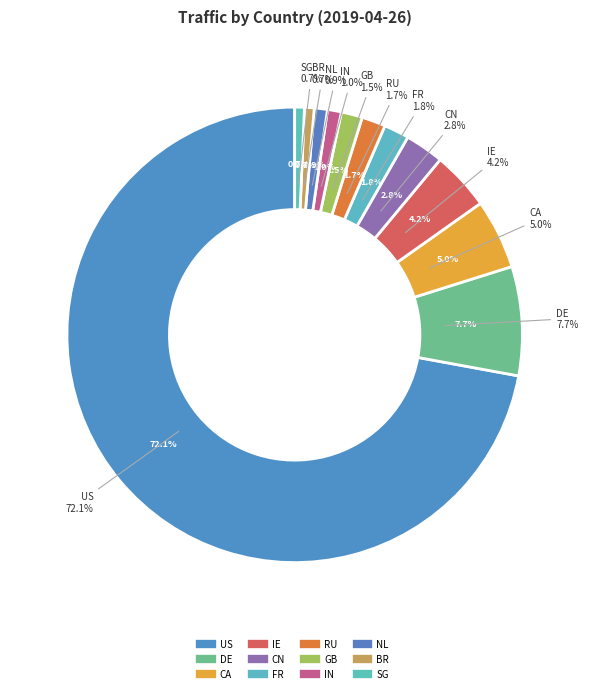

The DE slice represents 8% of the pie. True or false?

True